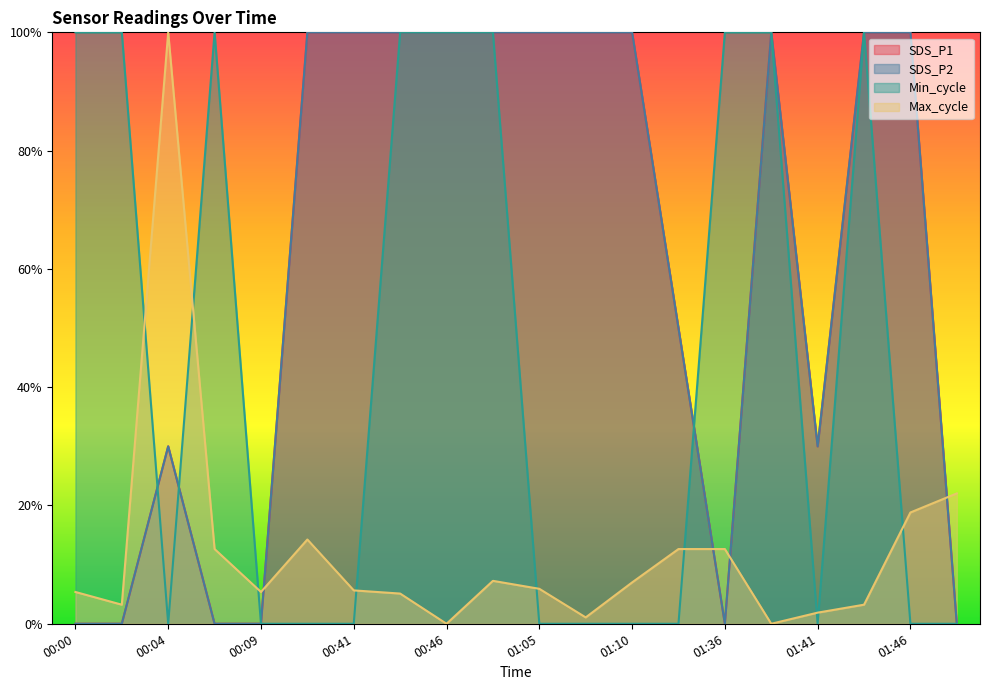

Reading left to right, extract all data points from this chart.

SDS_P1: 0.0	0.0	0.3	0.0	0.0	1.0	1.0	1.0	1.0	1.0	1.0	1.0	1.0	0.5	0.0	1.0	0.3	1.0	1.0	0.0
SDS_P2: 0.0	0.0	0.3	0.0	0.0	1.0	1.0	1.0	1.0	1.0	1.0	1.0	1.0	0.5	0.0	1.0	0.3	1.0	1.0	0.0
Min_cycle: 1.0	1.0	0.0	1.0	0.0	0.0	0.0	1.0	1.0	1.0	0.0	0.0	0.0	0.0	1.0	1.0	0.0	1.0	0.0	0.0
Max_cycle: 0.1	0.0	1.0	0.1	0.1	0.1	0.1	0.1	0.0	0.1	0.1	0.0	0.1	0.1	0.1	0.0	0.0	0.0	0.2	0.2